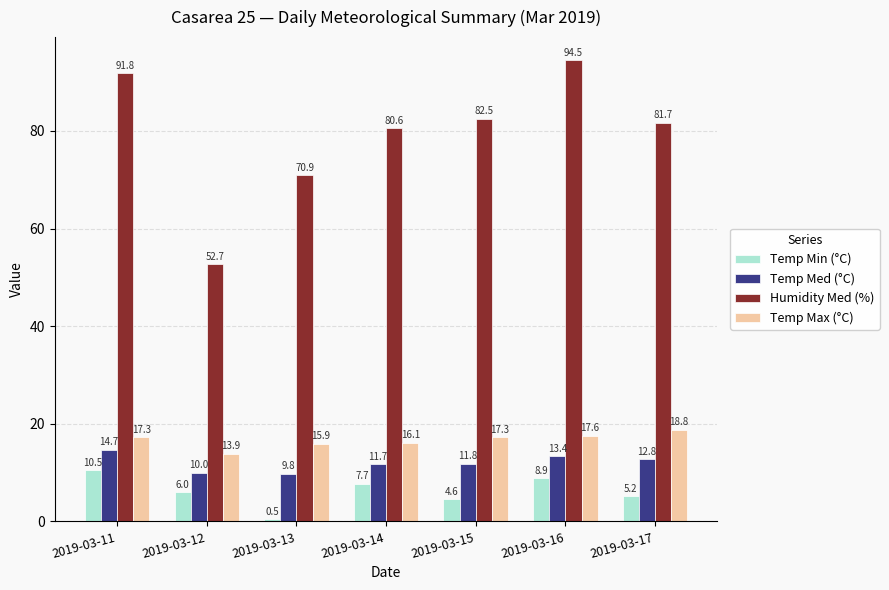

Which series changed the most between 2019-03-13 and 2019-03-15?

Humidity Med (%)